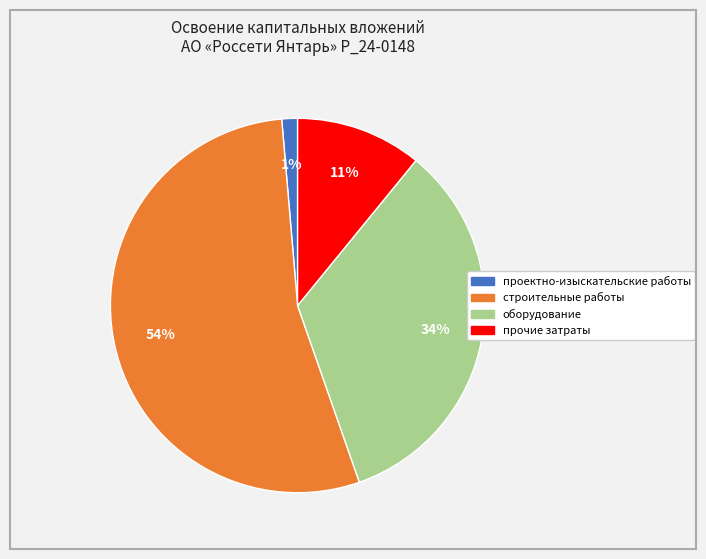

Do строительные работы and проектно-изыскательские работы together represent more than half of the pie?

Yes